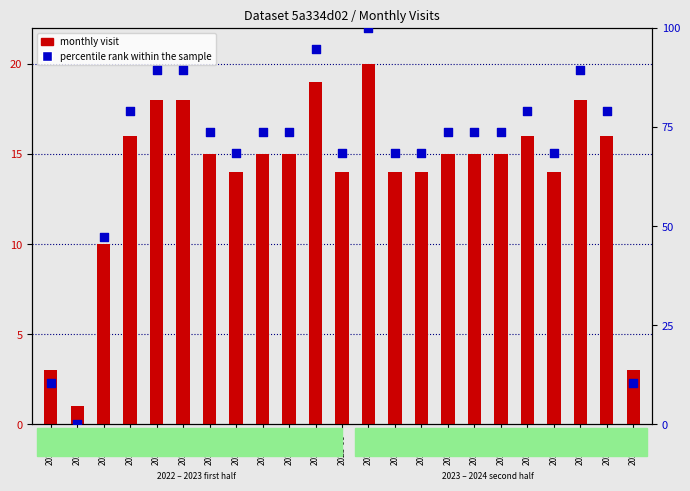

At which category is the sum across all series the highest?

2023-07